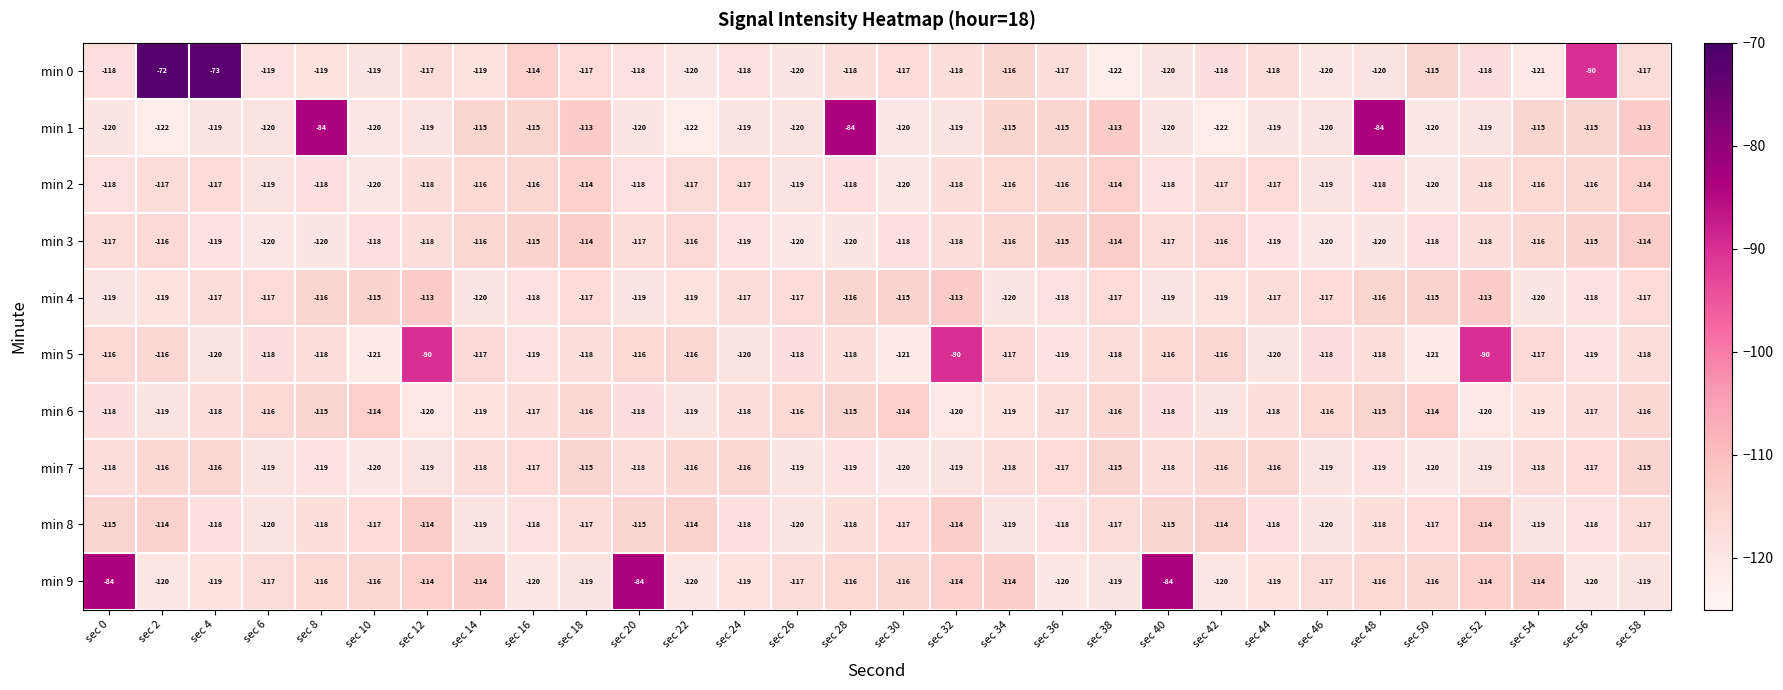

What is the spread (max minus min) of values at sec 26?

4